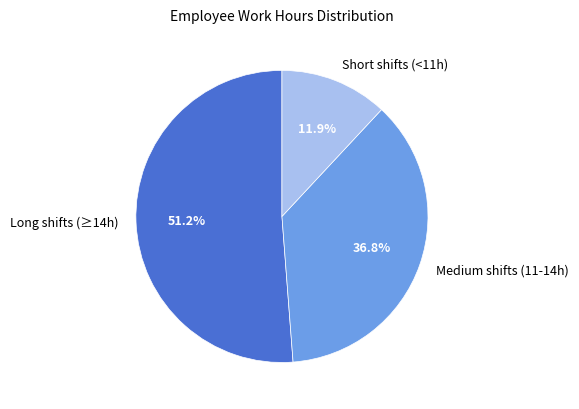

Is there any slice that represents more than half of the pie?

Yes